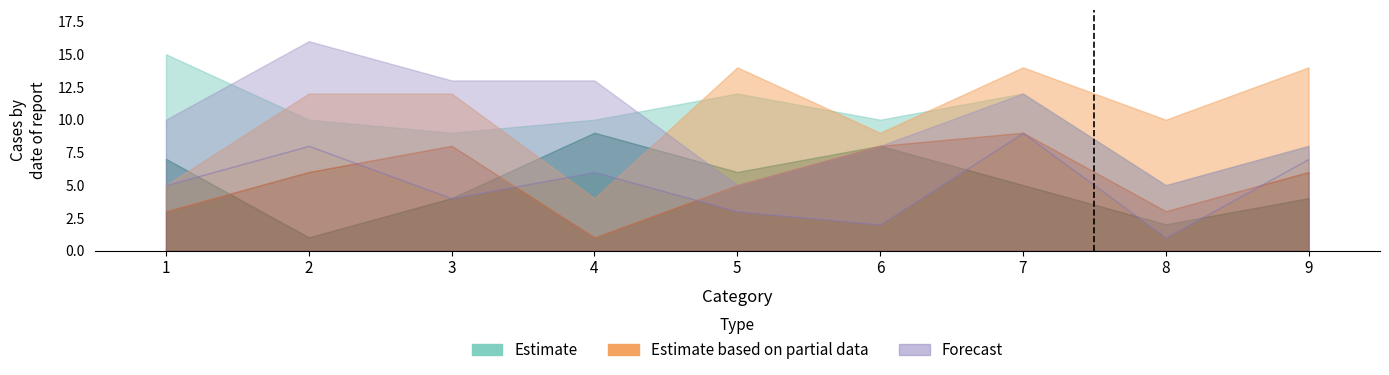

How many series are shown in this chart?

6